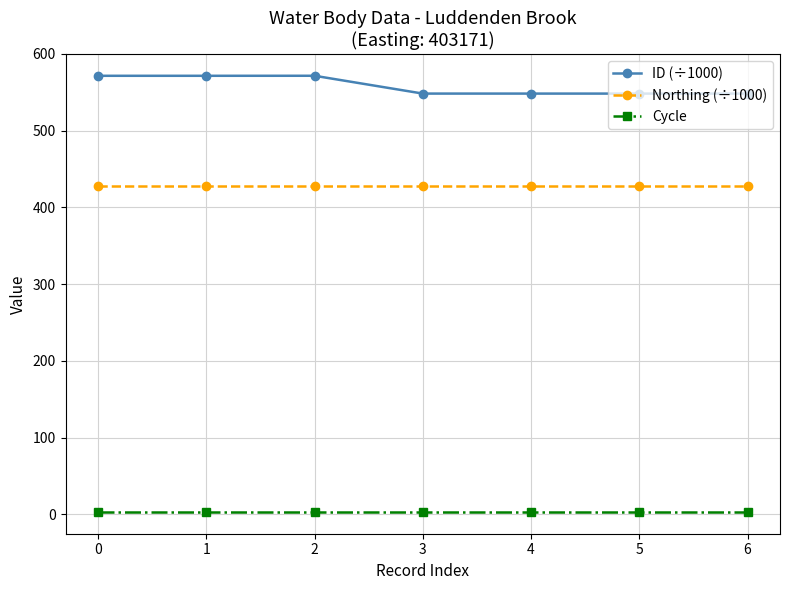

Read the ID (÷1000) value at 1.

571.5